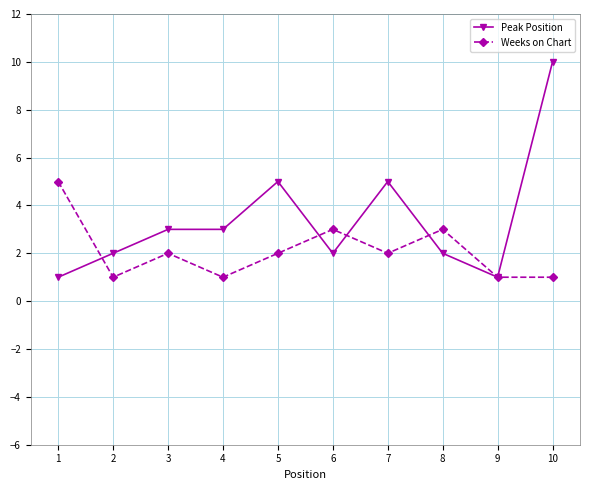

What is the highest value of the Peak Position series?

10